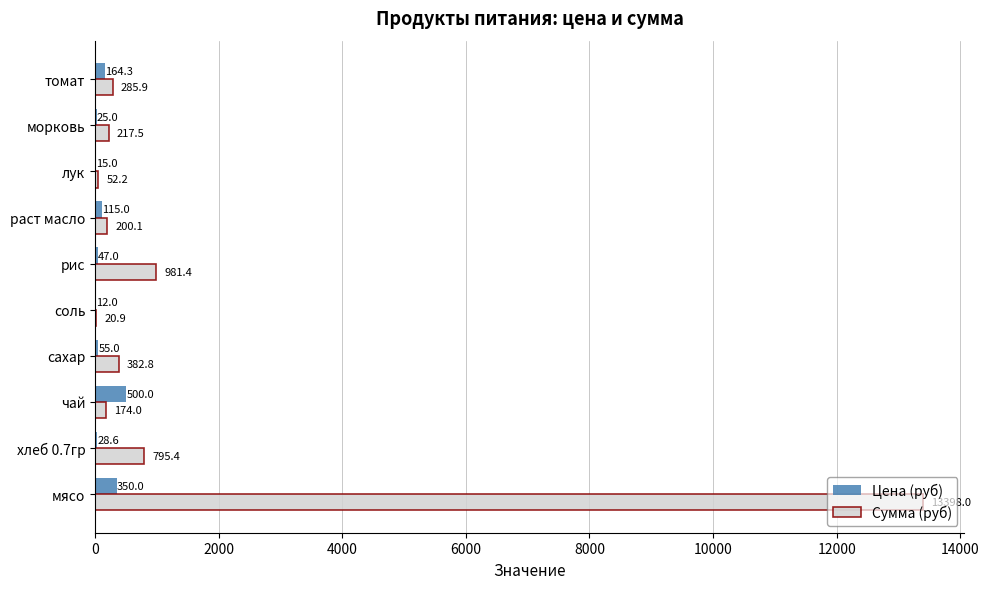

What is the sum of all Цена (руб) values?

1311.9